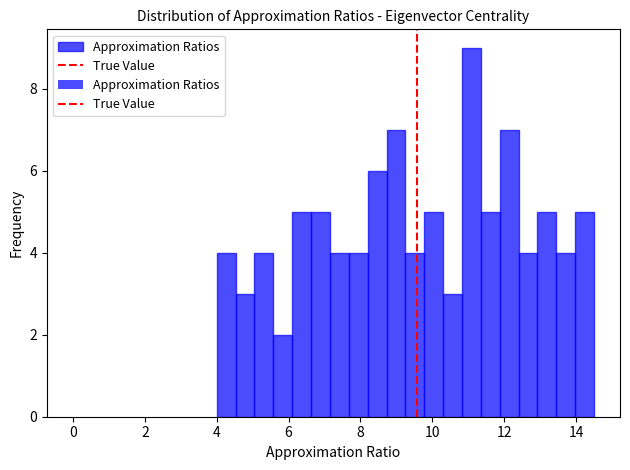

Read against the x-axis, roughly where is the centre of the tallest bar?

11.0